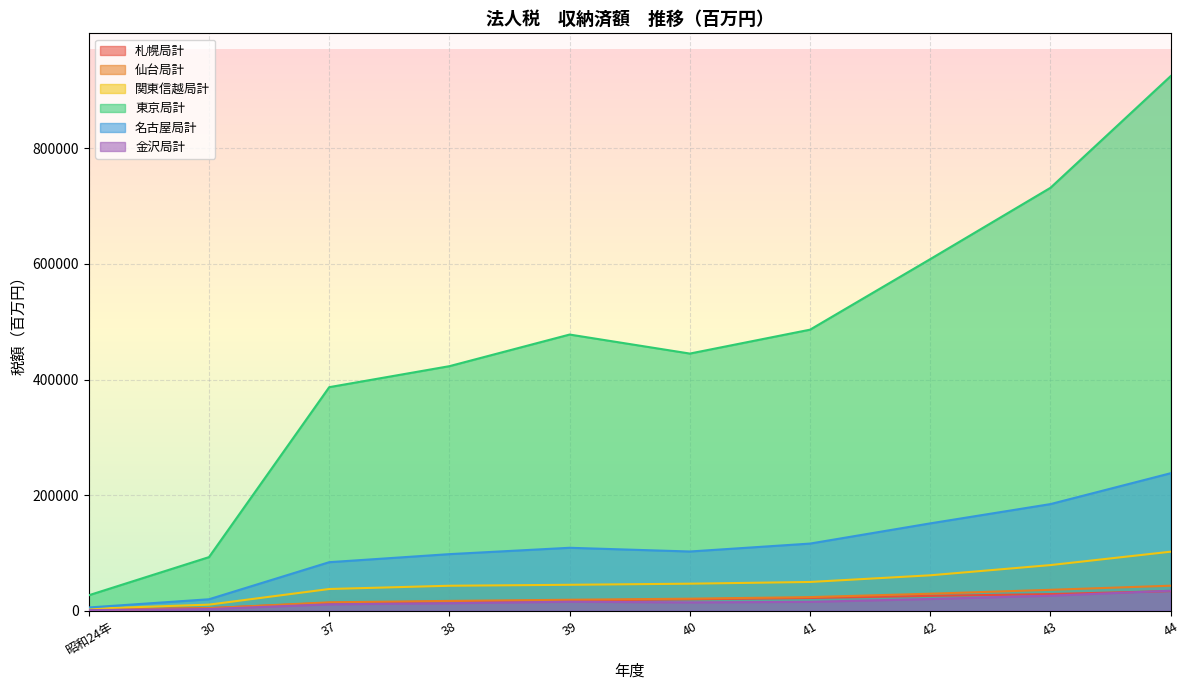

What is the spread (max minus min) of values at 40?

430487